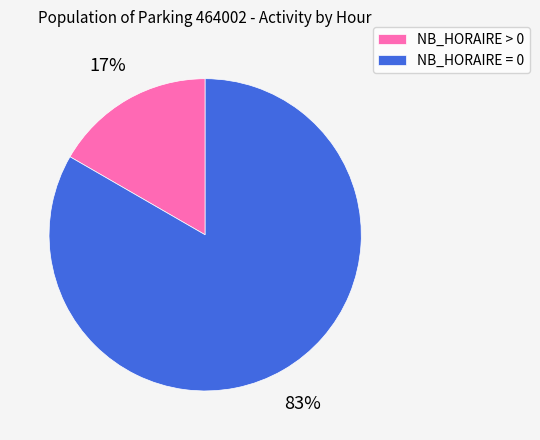

The NB_HORAIRE = 0 slice represents 83% of the pie. True or false?

True